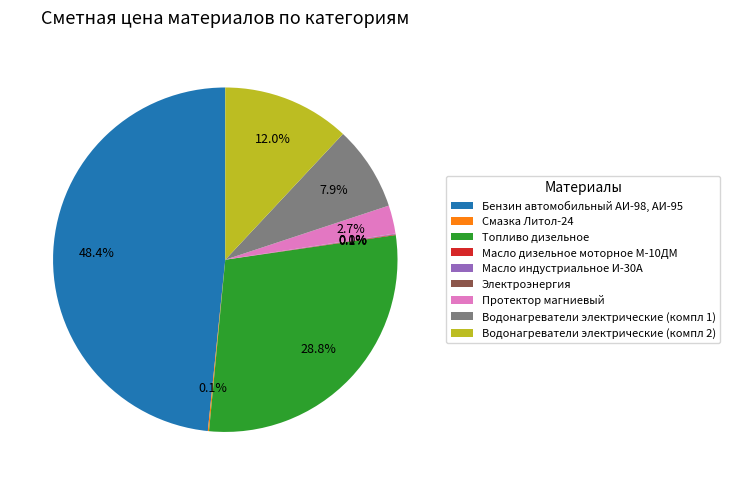

Does any single category account for the majority?

No